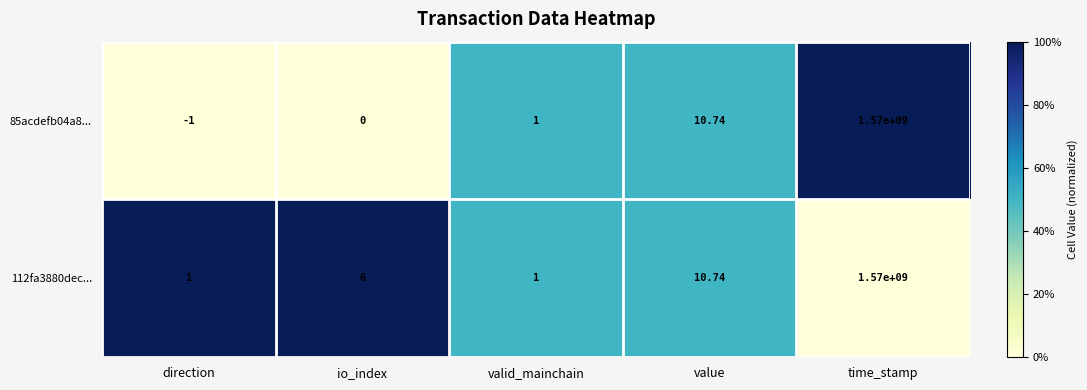

Which category has the lowest value in the 85acdefb04a8... series?

direction